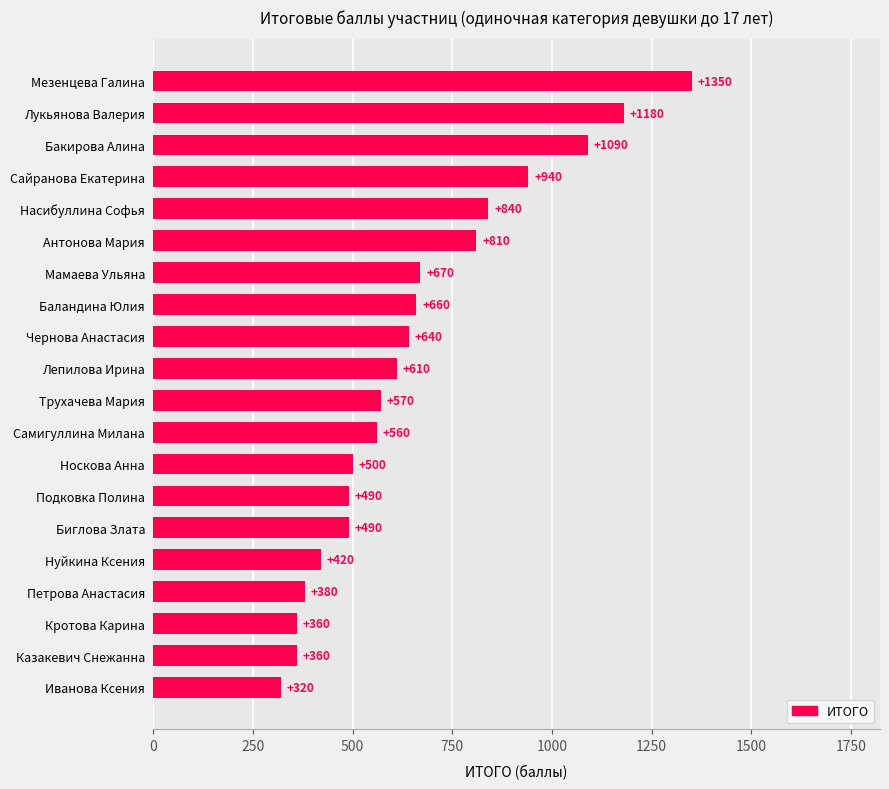

Which has a higher value, Насибуллина Софья or Подковка Полина?

Насибуллина Софья